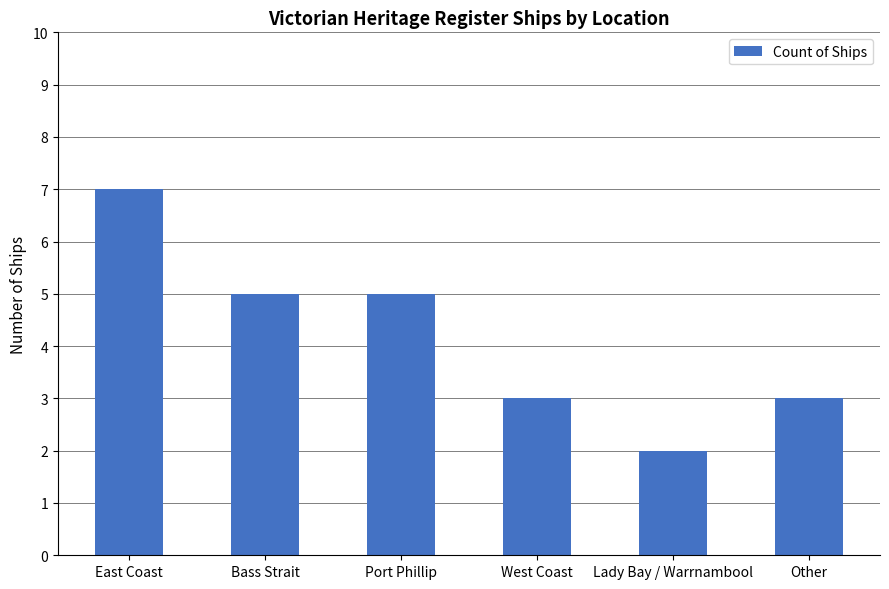

How many distinct data groups are displayed?

1